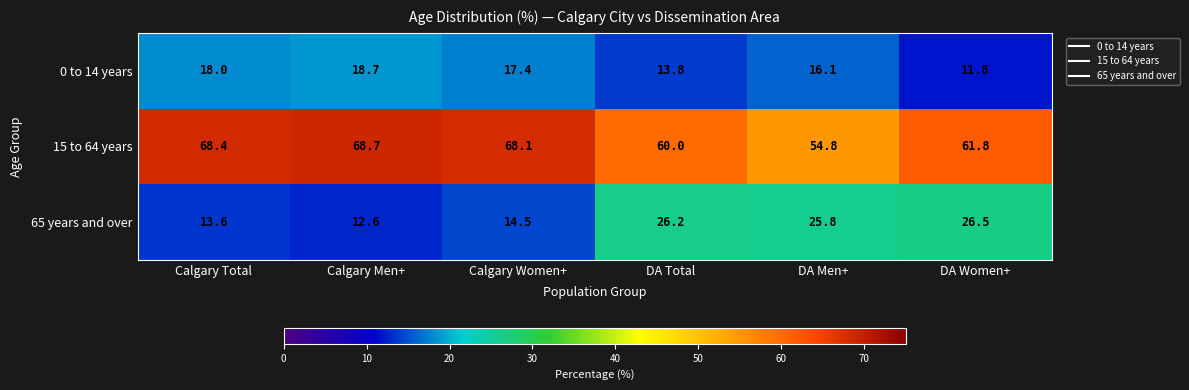

At which label does 15 to 64 years first exceed 68?

Calgary Total